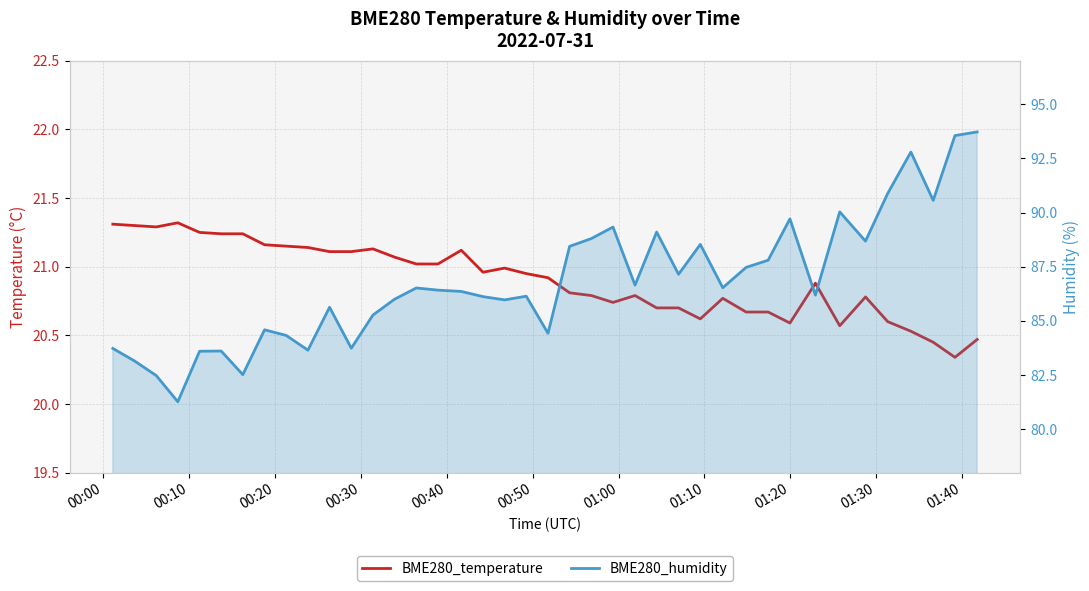

Is the value of BME280_humidity at 30 greater than the value of BME280_temperature at 00:40?

Yes